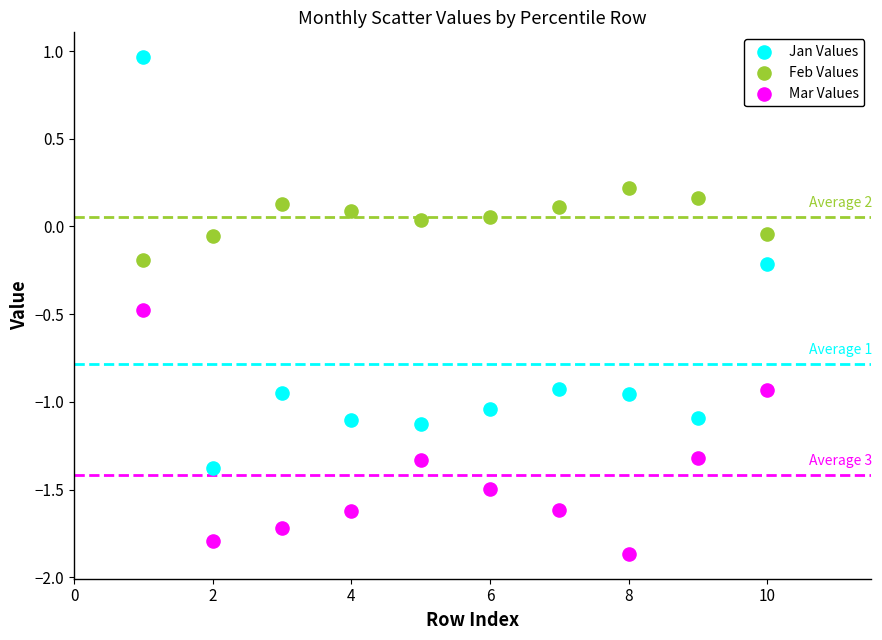

Across all data points, what is the range of X values (max minus min)?

9.0